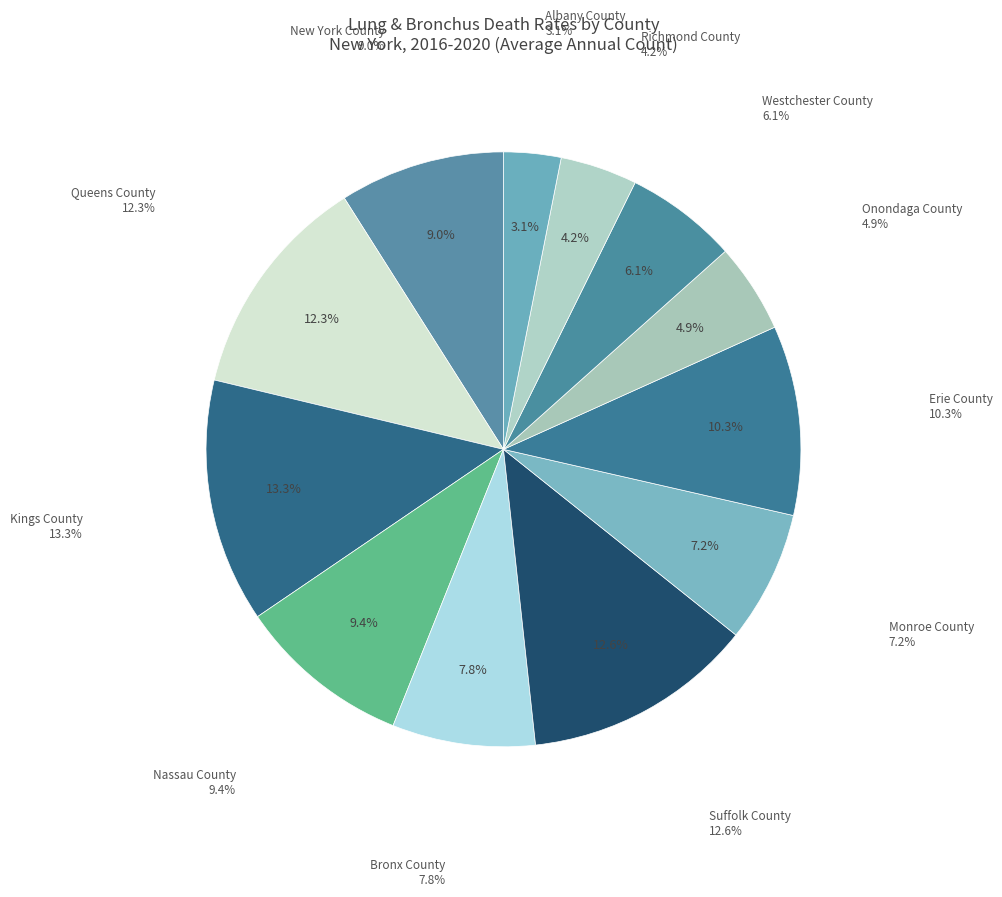

Between Onondaga County and Albany County, which is larger?

Onondaga County